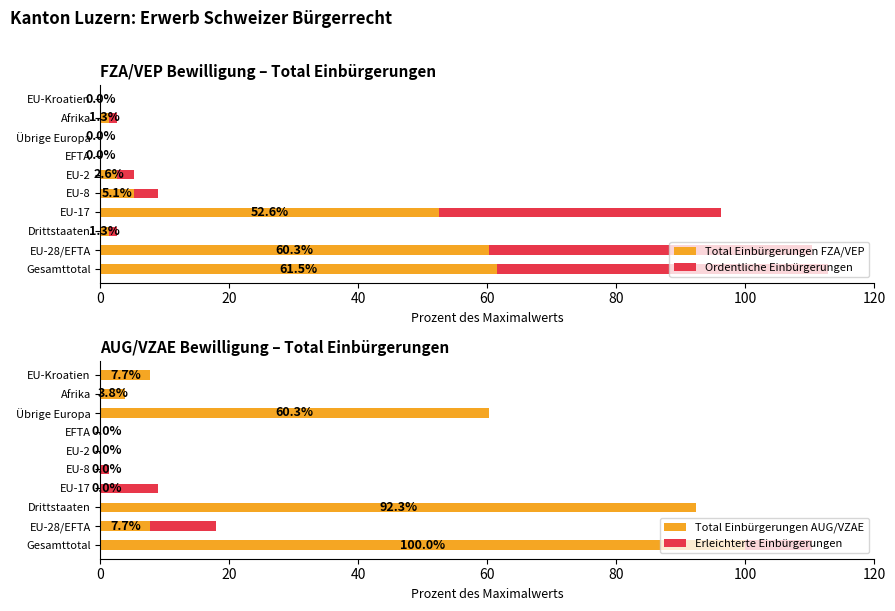

What is the difference between the maximum and second lowest values in the Total Einbürgerungen AUG/VZAE series?

100.0